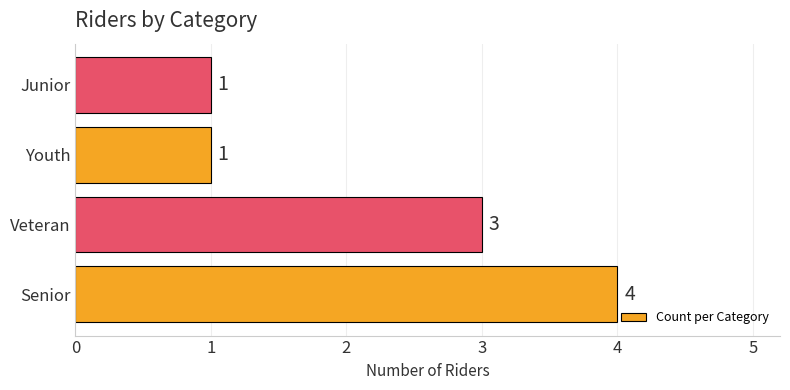

What is the maximum value shown in the chart?

4